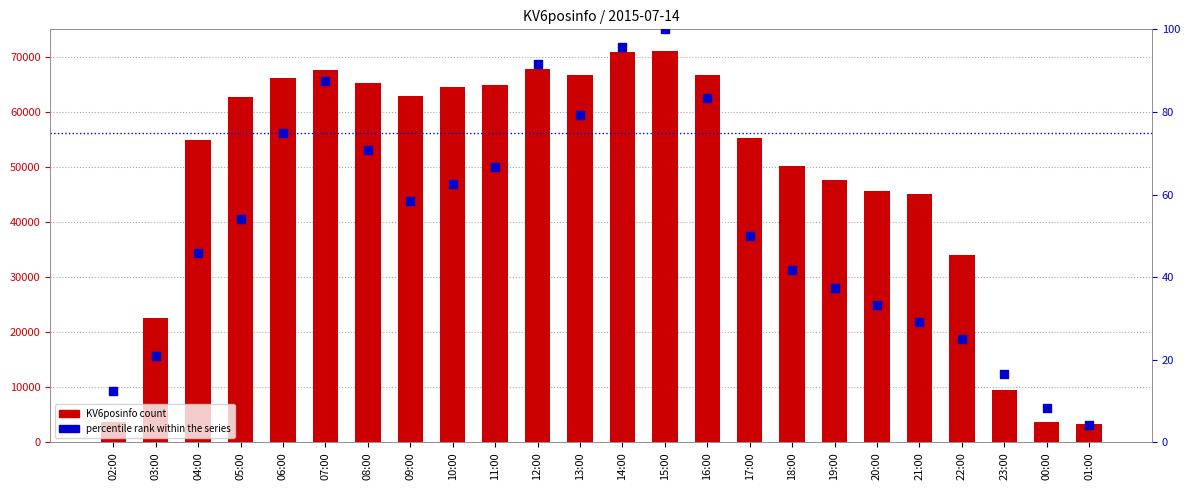

Which series contains the lowest Y value?

percentile rank within the series